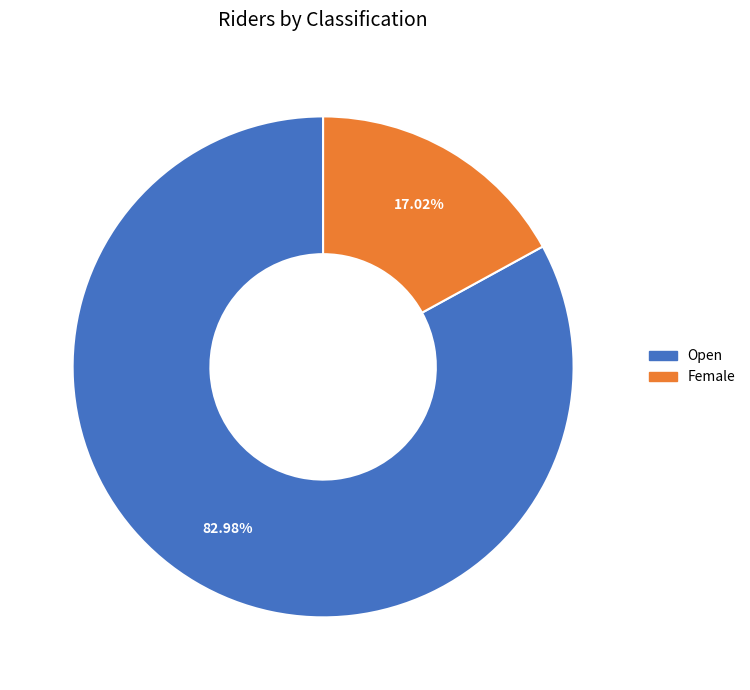

What is the ratio of the value at Female to the value at Open?

0.2